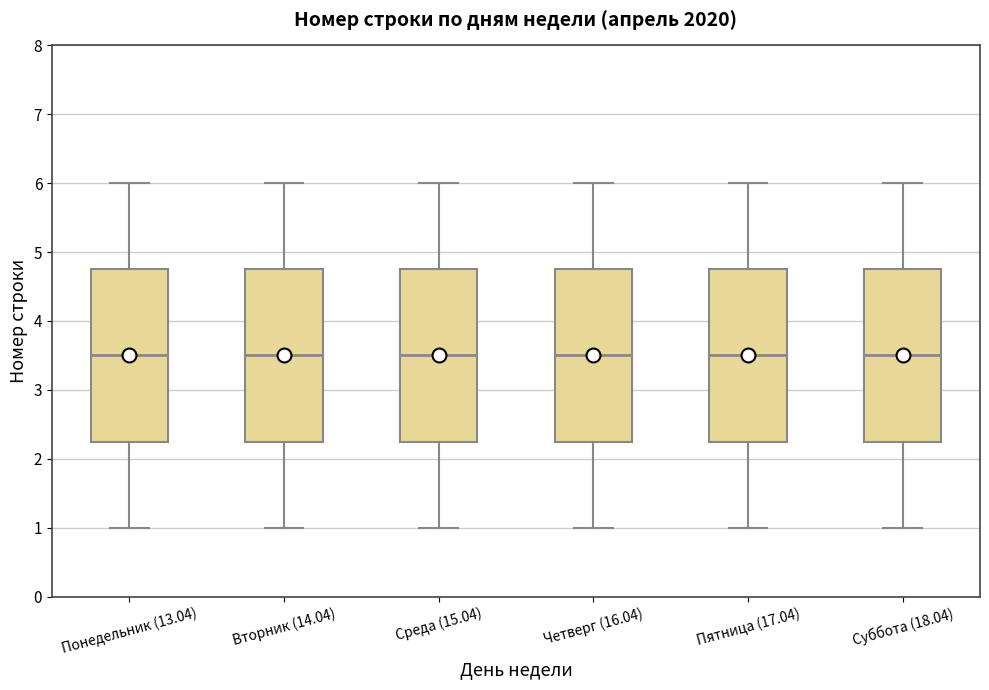

Reading left to right, transcribe this box plot: for each box, give where its median line is, the range the box spans, and where its two whiskers end, as read against the y-axis. The values are not printed on the chart, so give them approximately, as read against the axis.

Понедельник (13.04): median 3.5, box 2.3 to 4.8, whiskers 1.0 to 6.0
Вторник (14.04): median 3.5, box 2.3 to 4.8, whiskers 1.0 to 6.0
Среда (15.04): median 3.5, box 2.3 to 4.8, whiskers 1.0 to 6.0
Четверг (16.04): median 3.5, box 2.3 to 4.8, whiskers 1.0 to 6.0
Пятница (17.04): median 3.5, box 2.3 to 4.8, whiskers 1.0 to 6.0
Суббота (18.04): median 3.5, box 2.3 to 4.8, whiskers 1.0 to 6.0